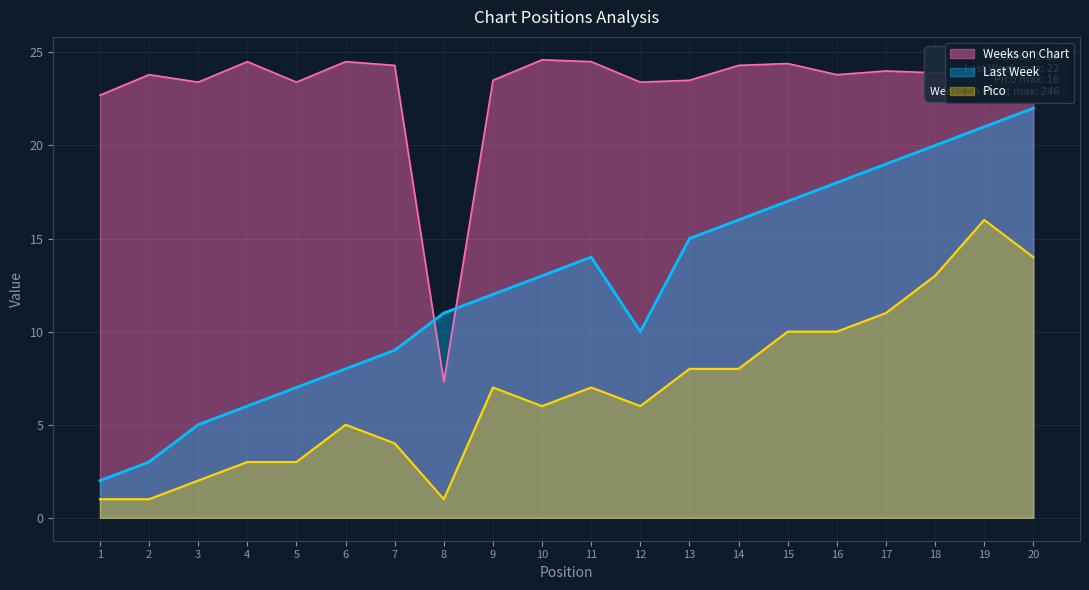

Which series has the largest total across all categories?

Weeks on Chart